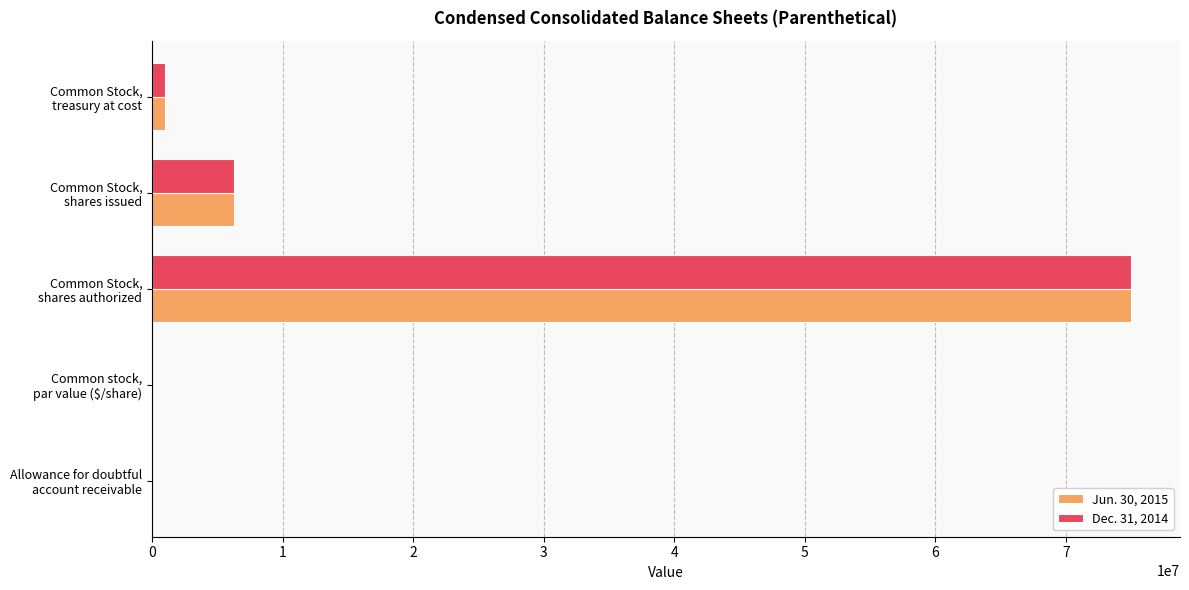

What is the sum of all Dec. 31, 2014 values?

82269067.0